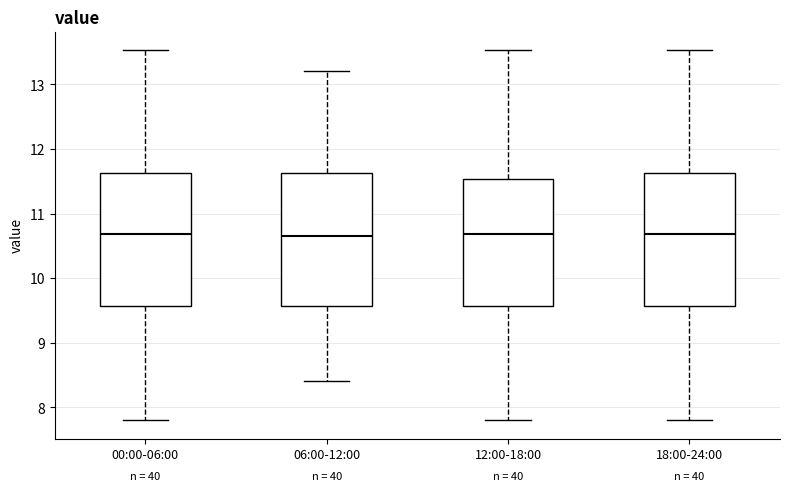

Where does the lower whisker of the box for 12:00-18:00 end on the y-axis? The values are not printed on the chart, so give them approximately, as read against the axis.

7.8